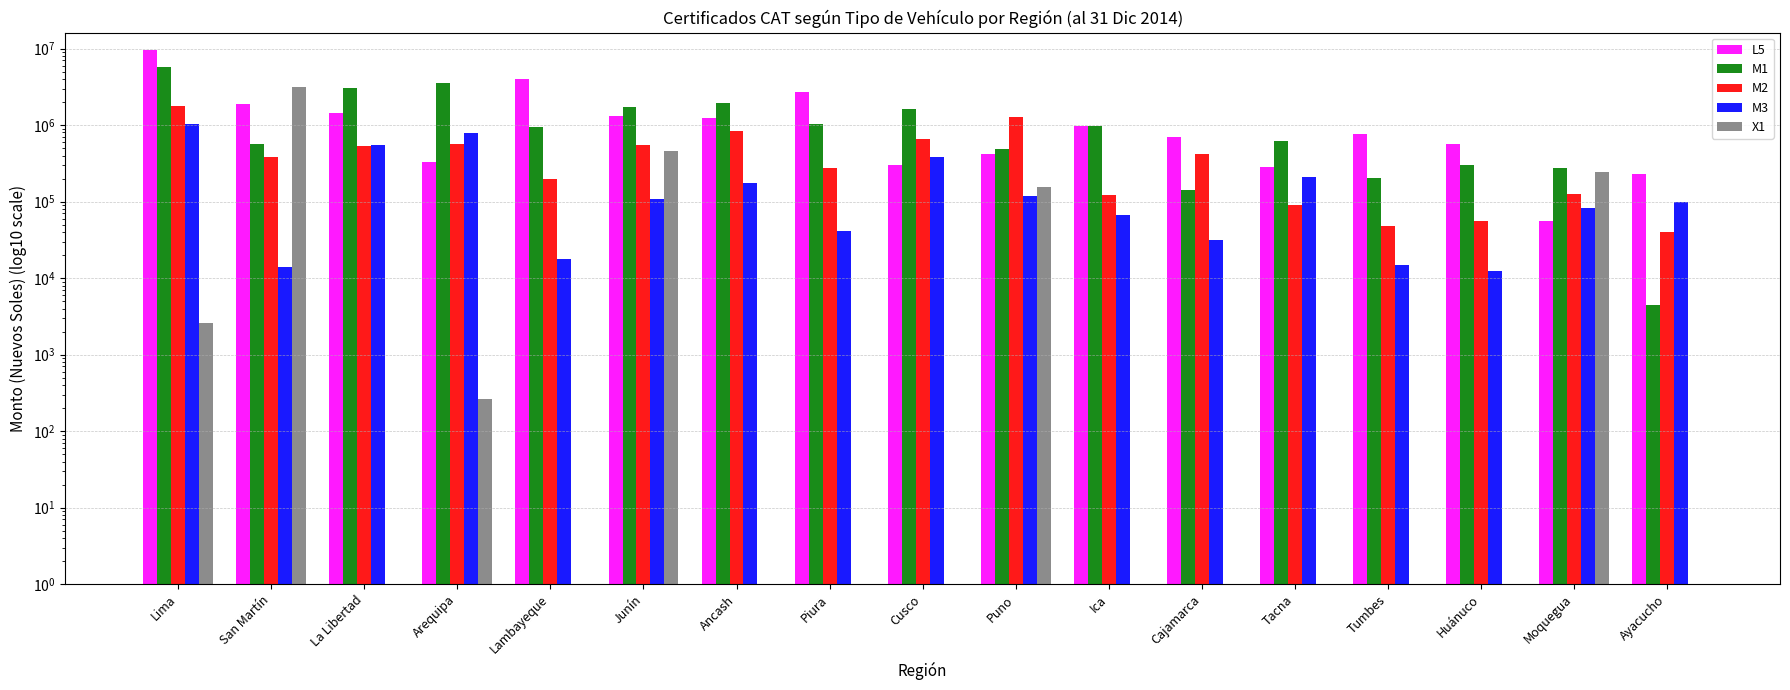

What is the label of the 11th bar from the left?

Ica